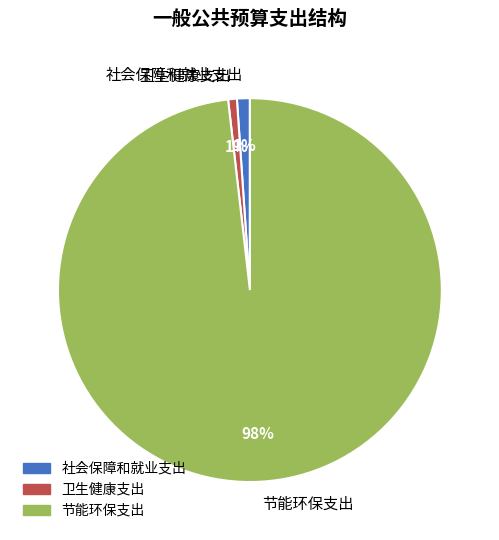

Is there a majority slice in this chart?

Yes